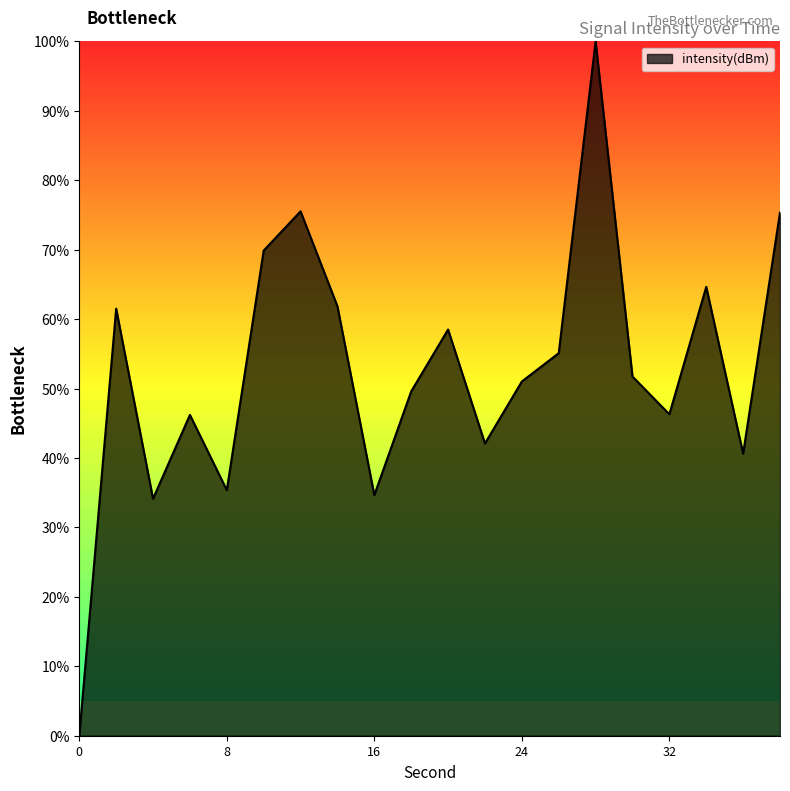

What is the difference between the maximum and minimum values?

100.0